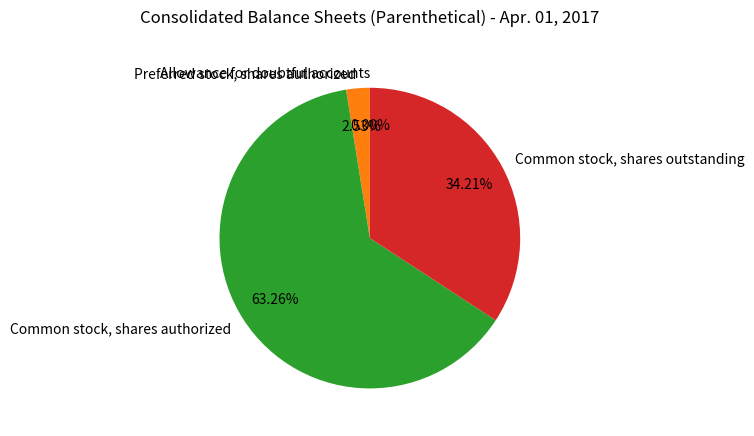

Which category has the biggest portion of the pie?

Common stock, shares authorized